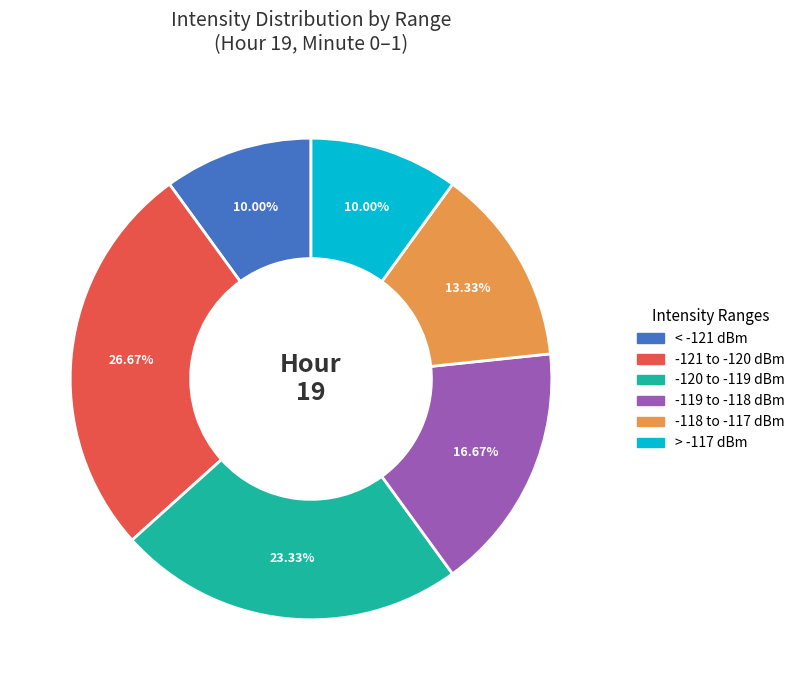

Is there any slice that represents more than half of the pie?

No